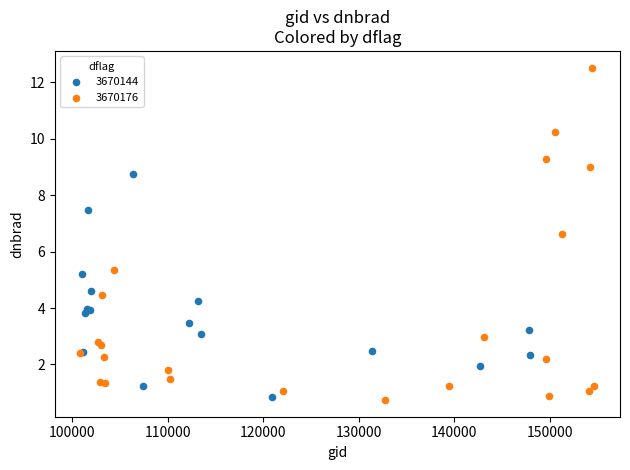

Which series has the largest Y range (max minus min)?

3670176